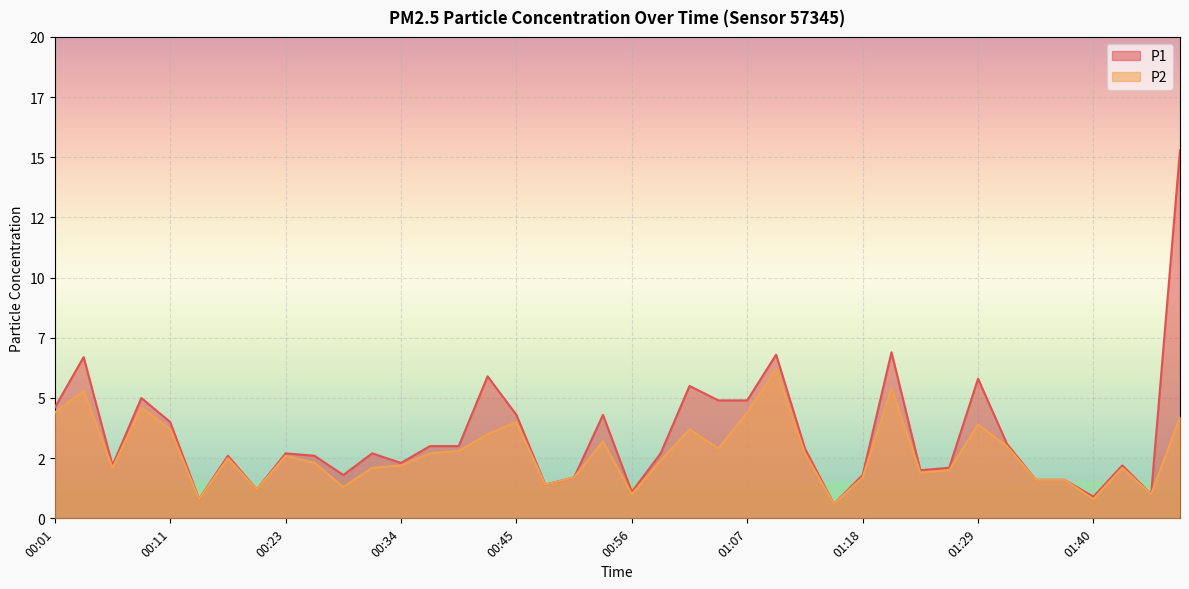

At which label does P1 reach its peak?

01:49